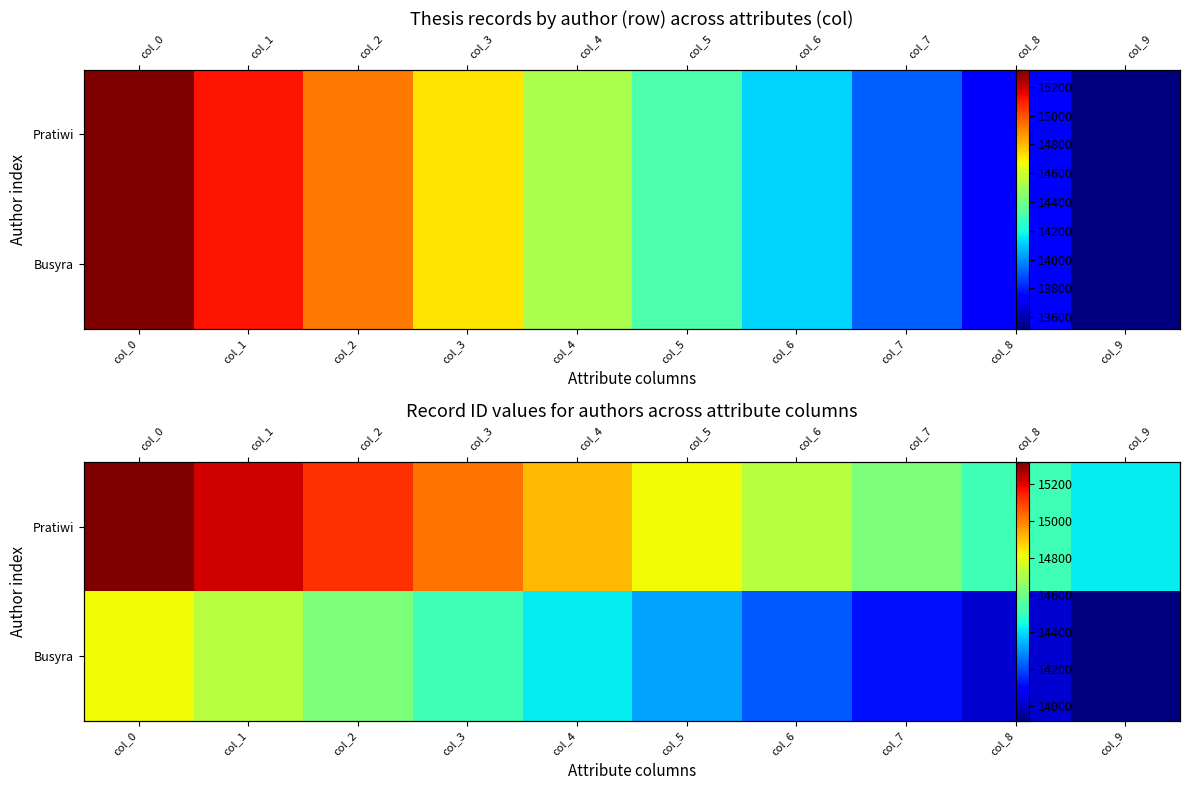

Which label corresponds to the smallest value in the chart?

col_9